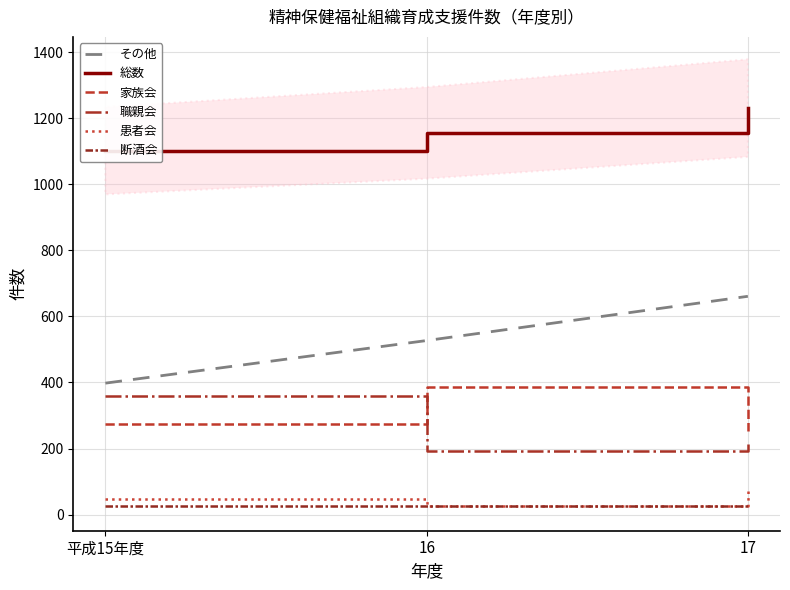

What is the label of the 2nd point from the left?

16